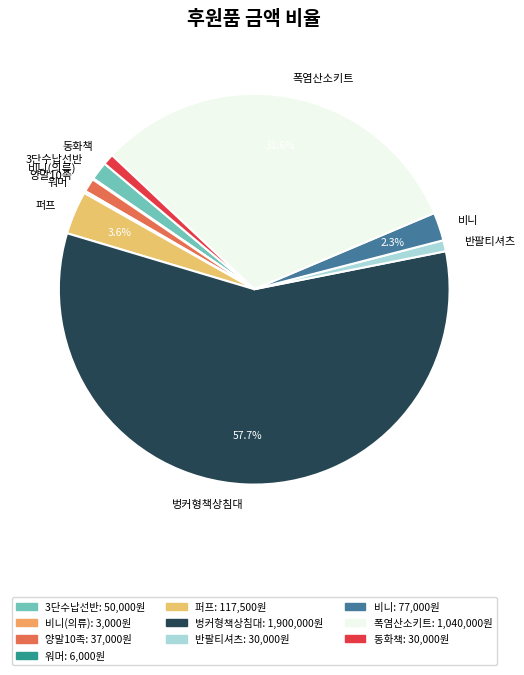

Approximately how many times larger is the value at 반팔티셔츠 compared to 동화책?

1.0